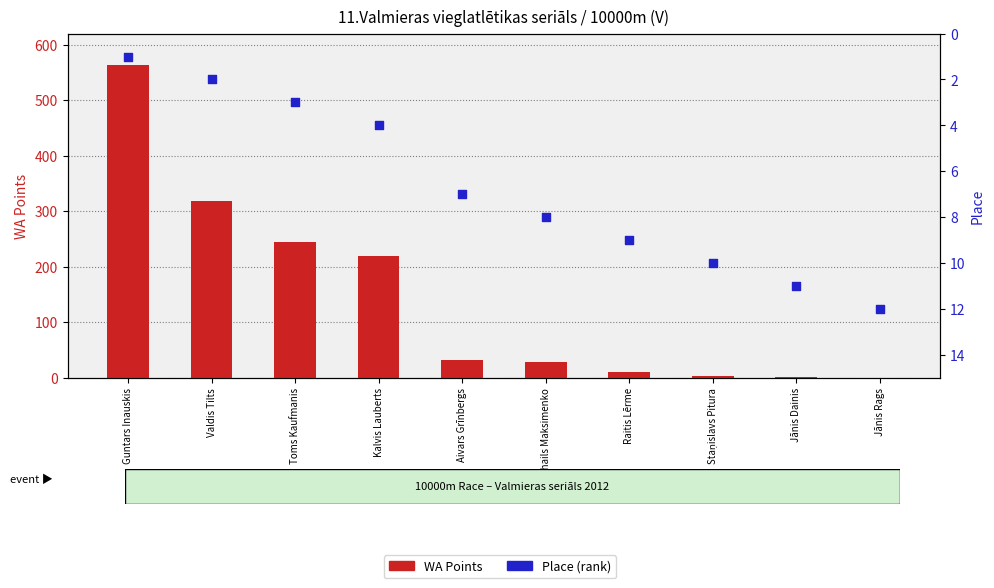

Is the value of WA Points at Valdis Tilts greater than the value of Place at Guntars Inauskis?

Yes